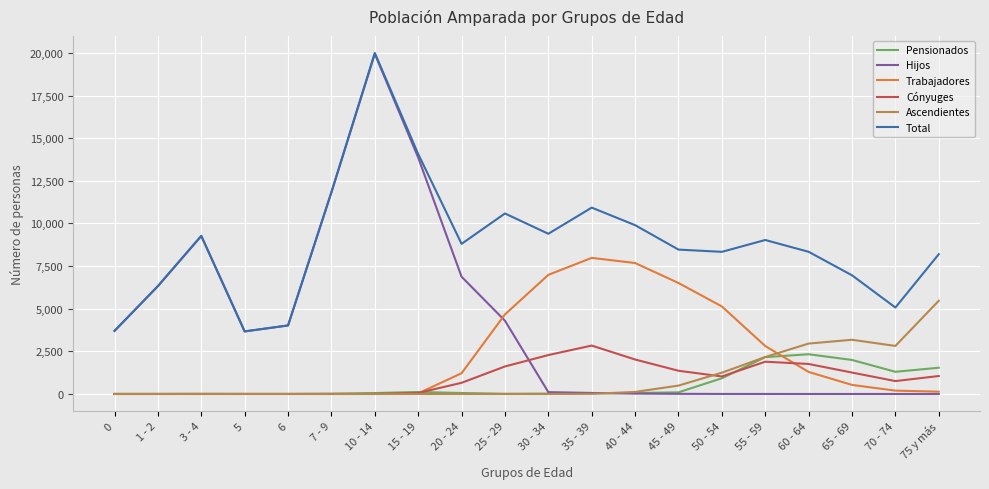

What is the approximate value of Ascendientes at 50 - 54, to the nearest 100?

1200